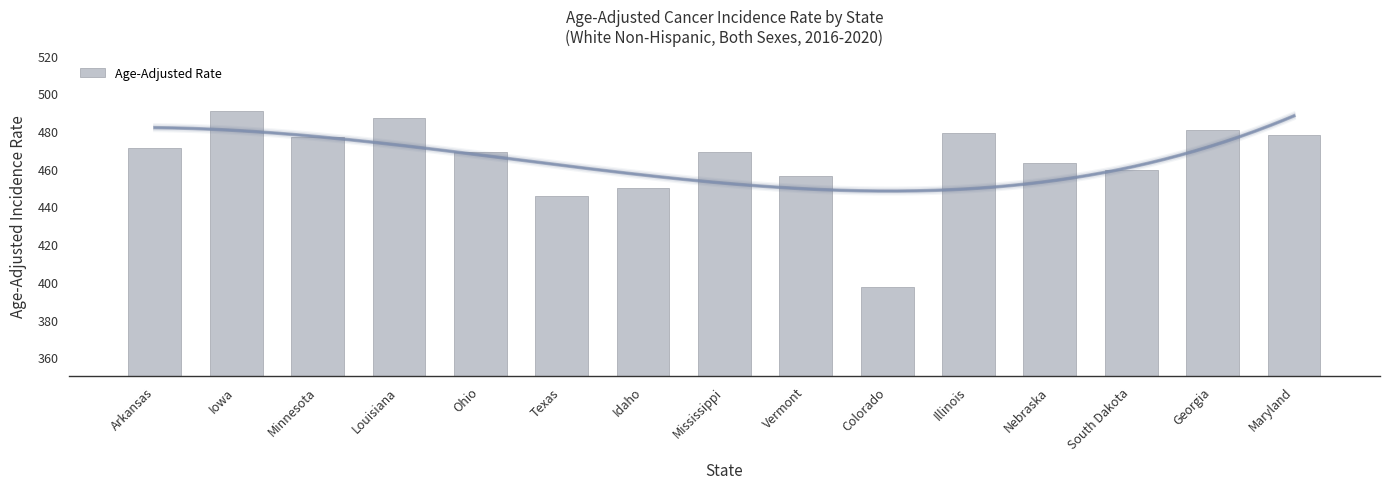

Which category has the highest value across all series?

Iowa